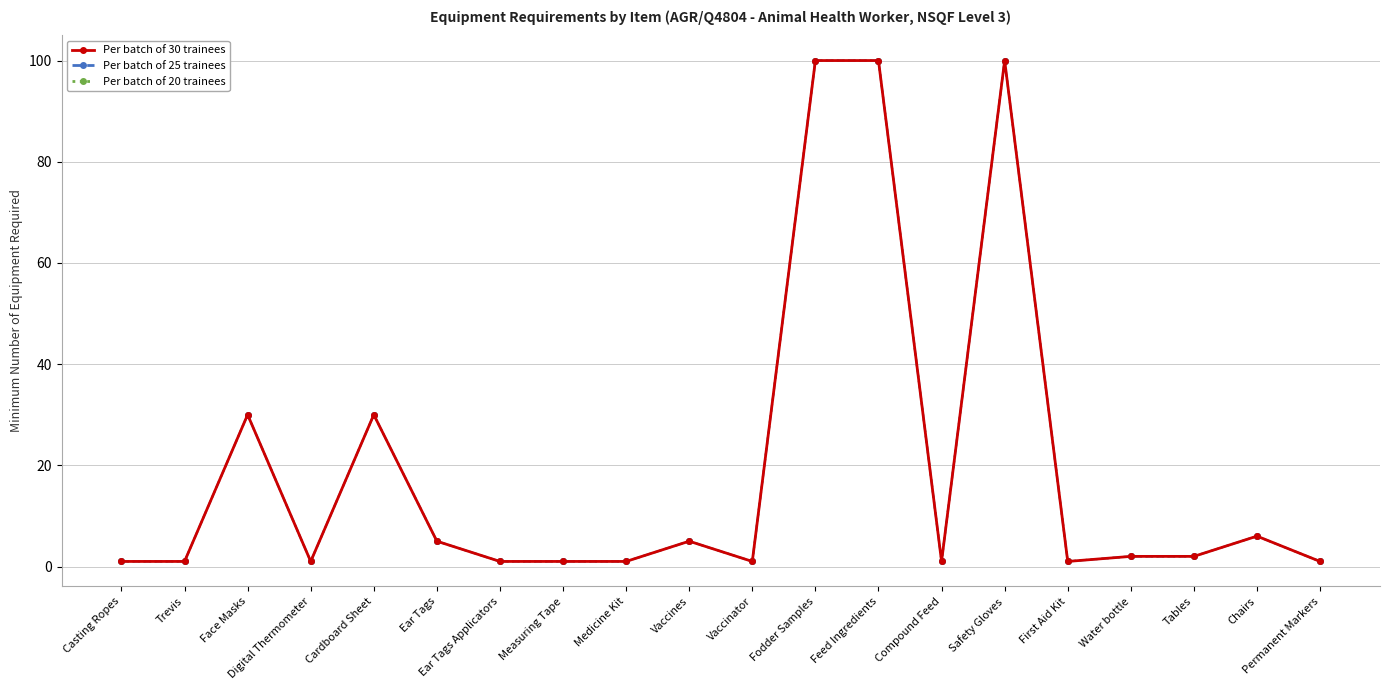

Does the chart have visible grid lines?

Yes